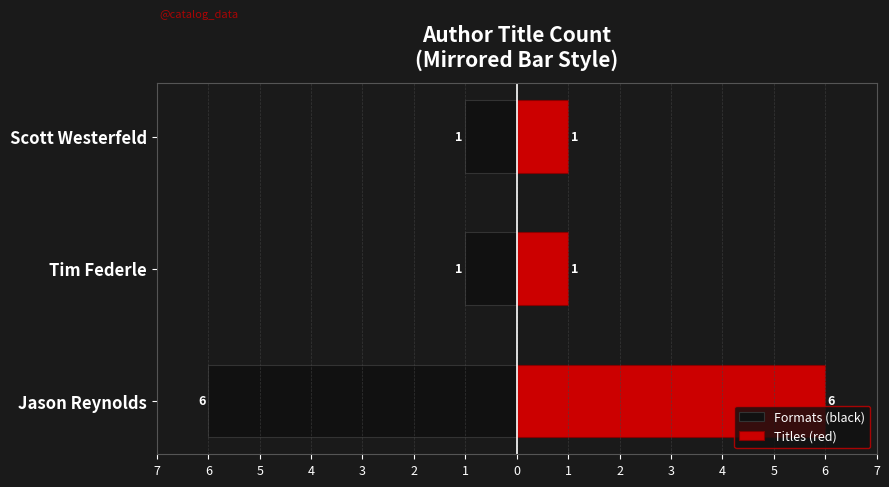

What are all the series names shown in the legend?

Formats (black), Titles (red)